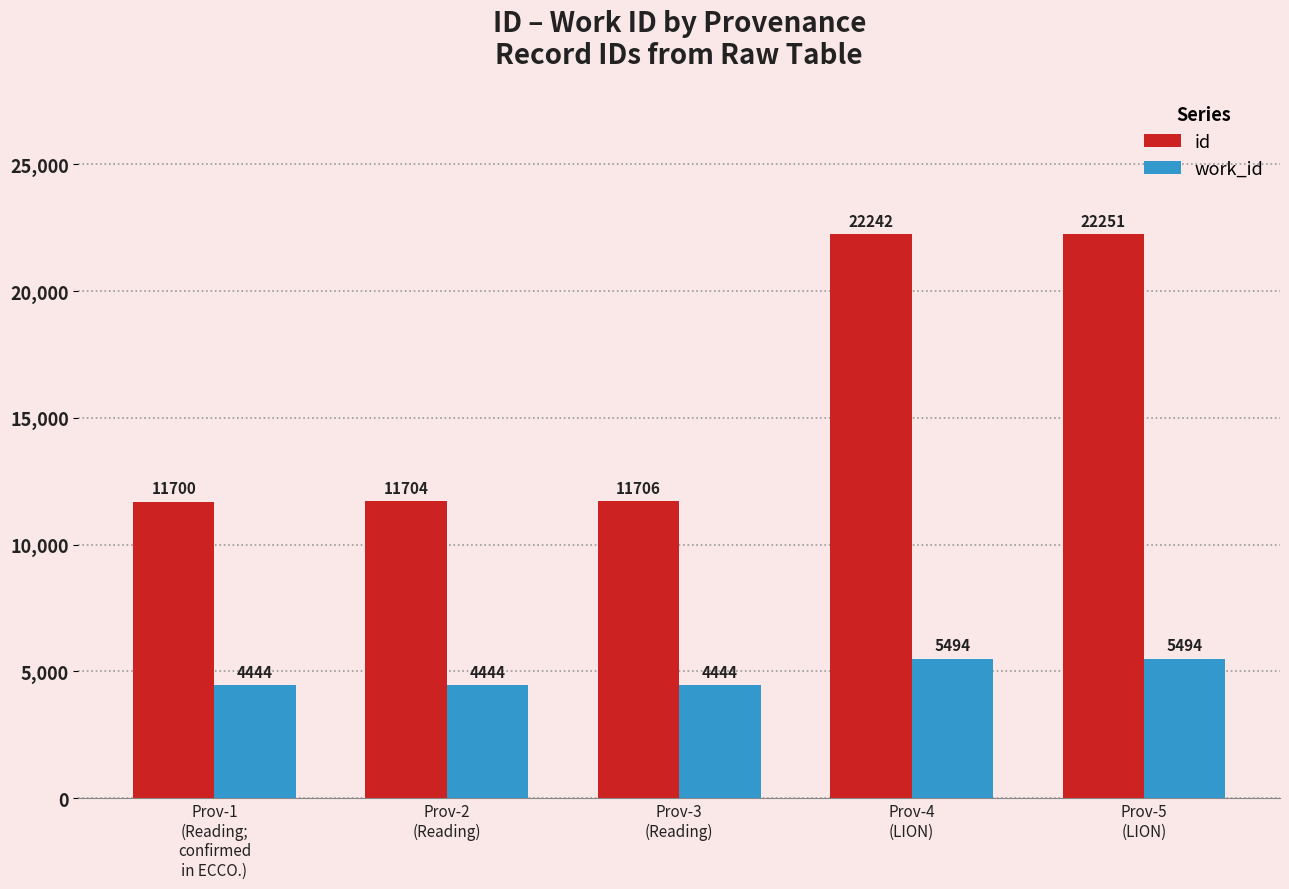

Is it true that work_id equals 3328 at Prov-5
(LION)?

False